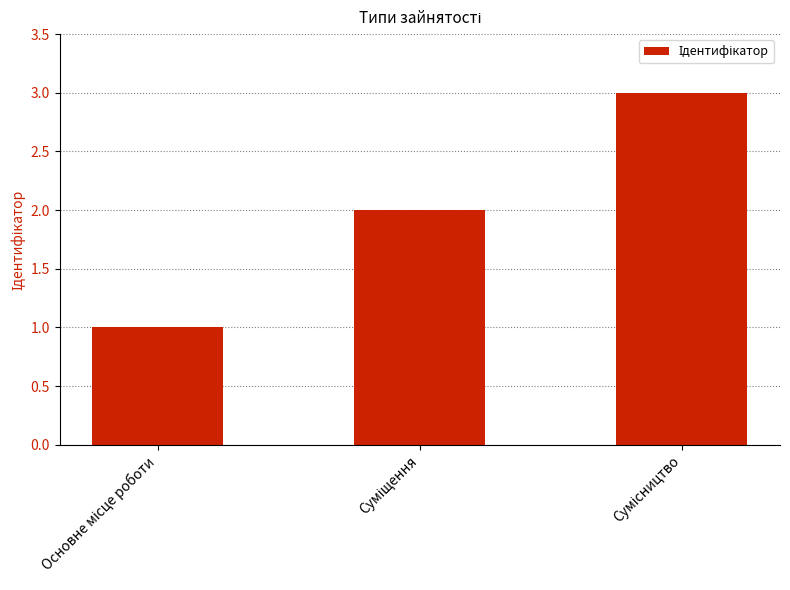

What is the greatest value displayed?

3